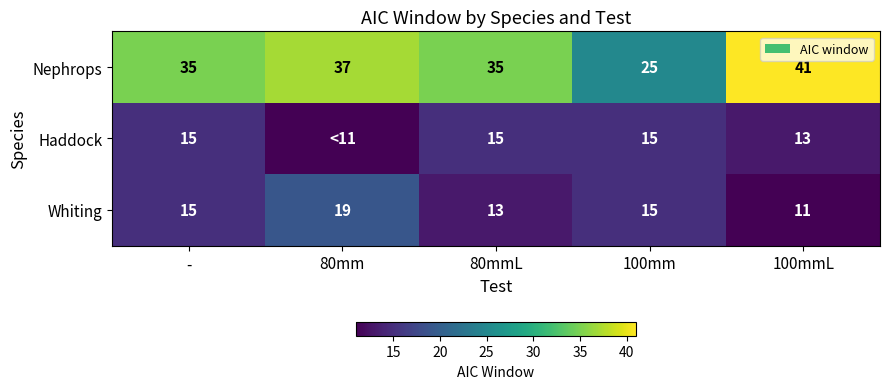

The value of Haddock at 80mmL is 7. True or false?

False